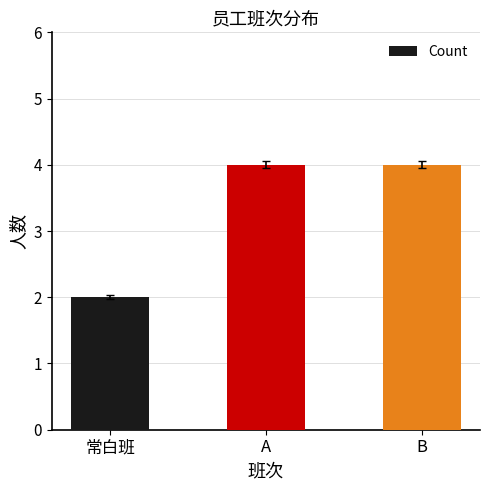

What is the sum of all values?

10